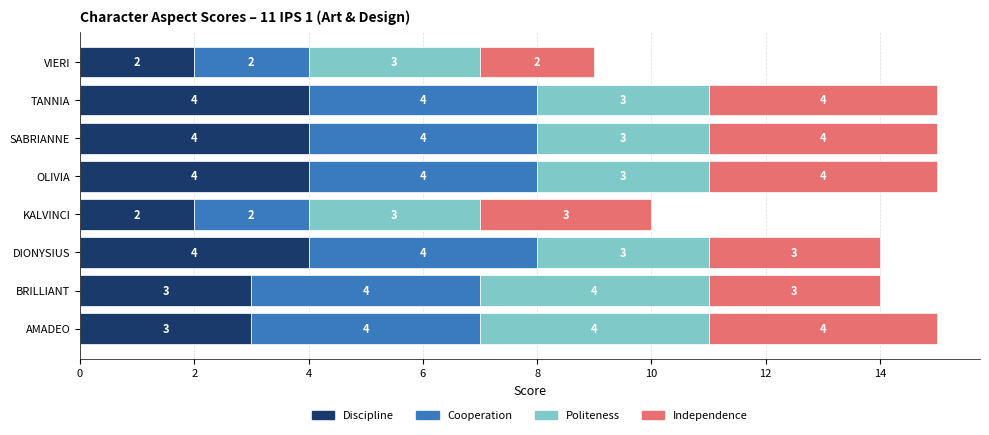

What is the sum of all Discipline values?

26